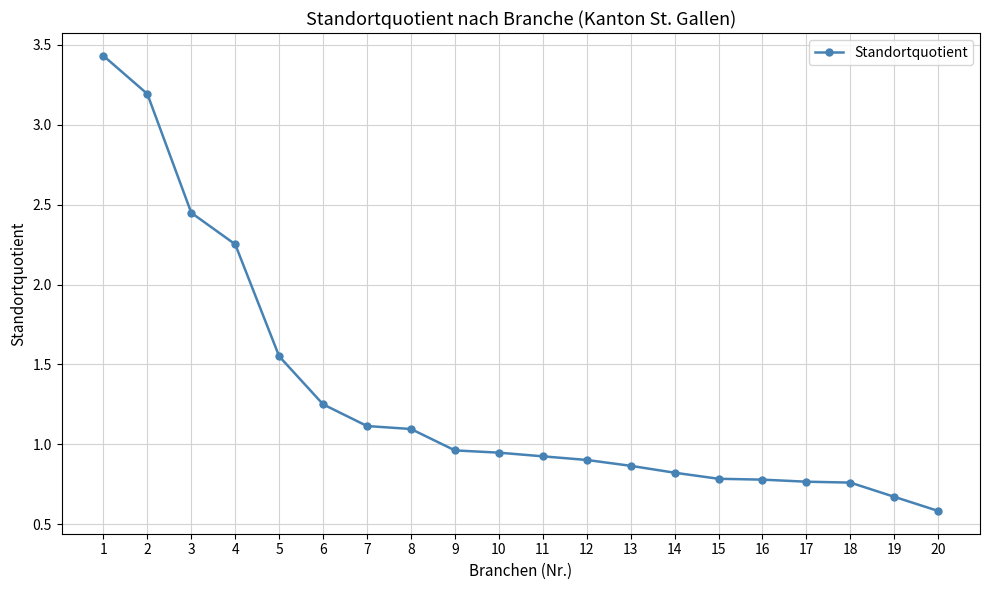

Between 11 and 9, which is larger?

9